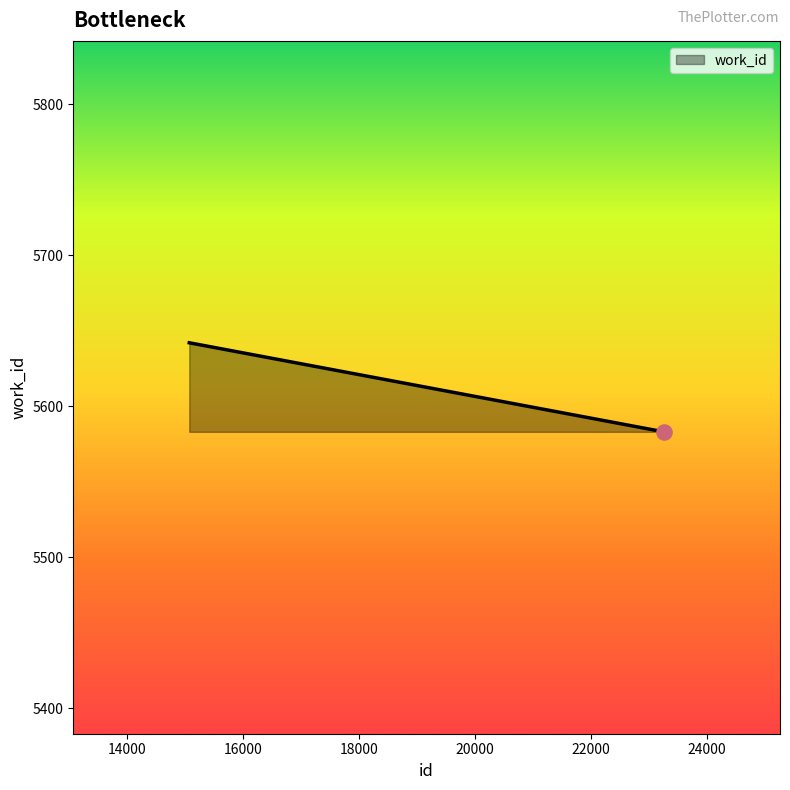

What is the smallest value displayed?

5583